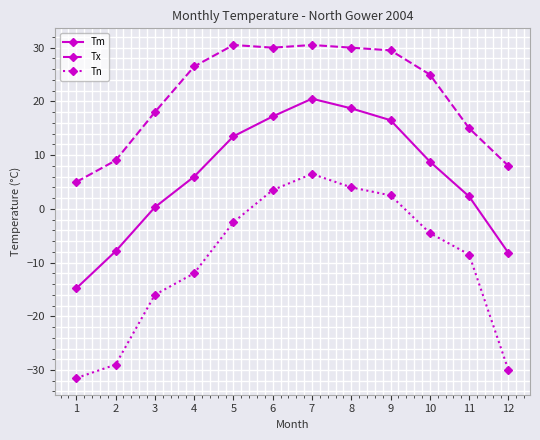

How many lines are shown in the chart?

3